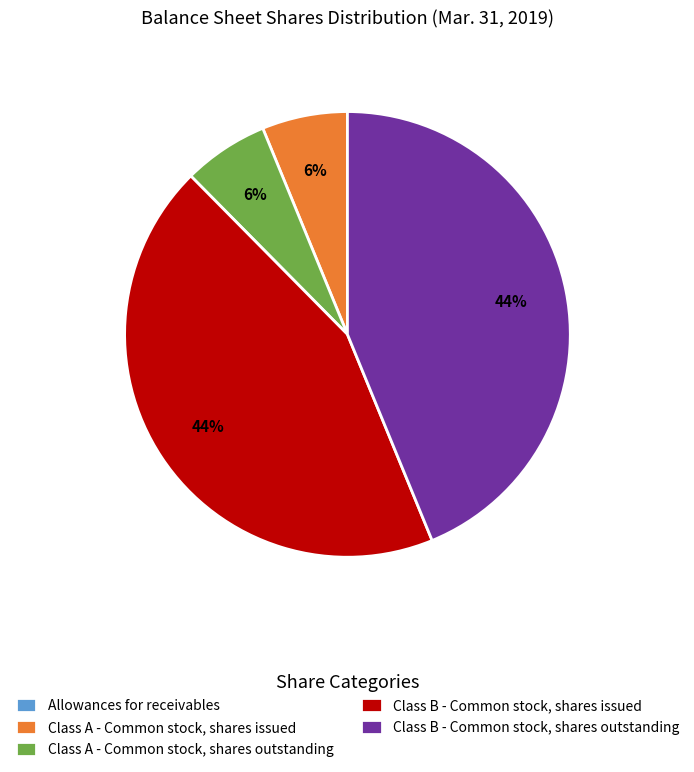

To the nearest percent, what is the difference between the Class B - Common stock, shares issued and Class A - Common stock, shares outstanding slice percentages?

38%